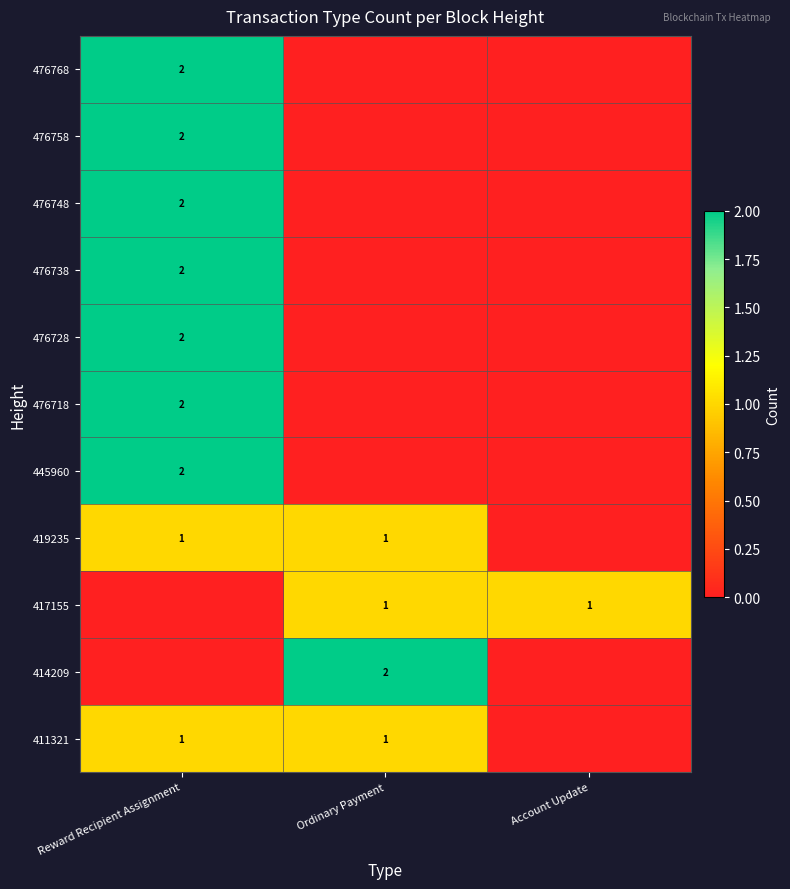

True or false: 476758 has a value of 1 at Reward Recipient Assignment.

False